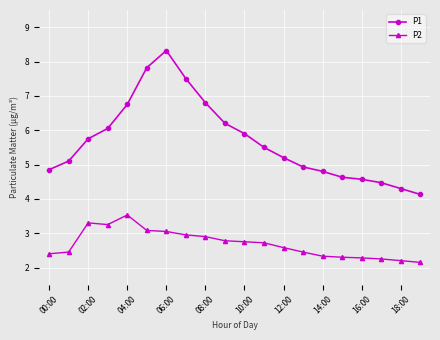

What is the value of the P1 point at the 7th from the left?

8.3